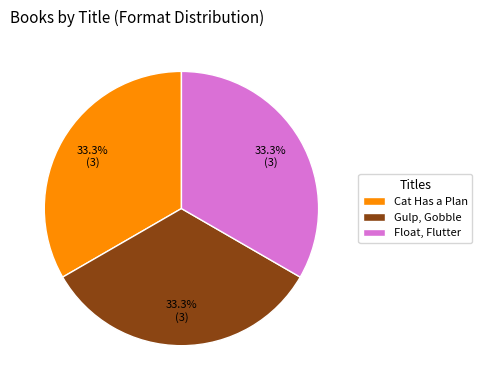

What is the ratio of the value at Gulp, Gobble to the value at Cat Has a Plan?

1.0